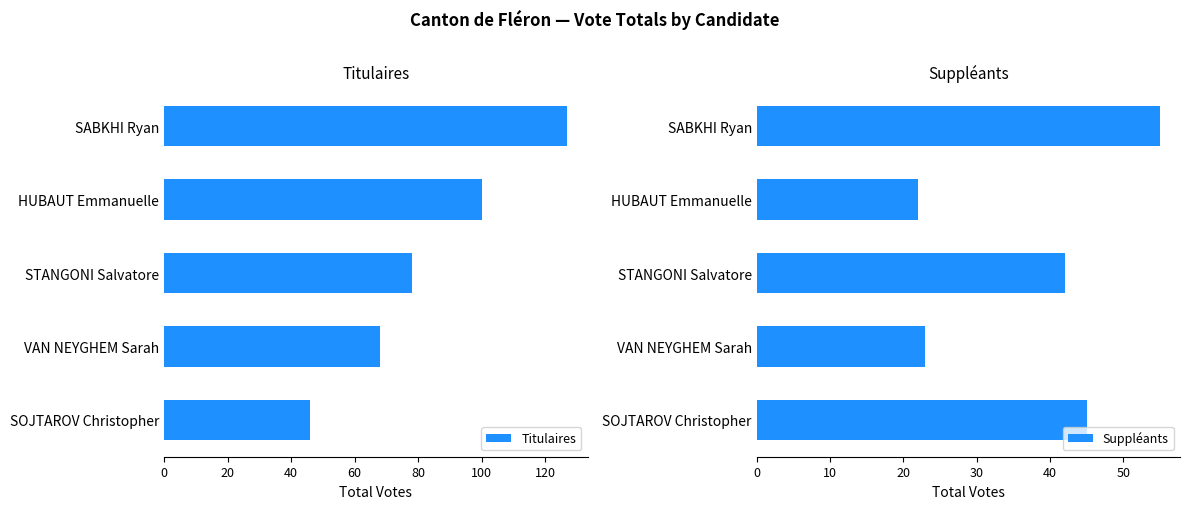

What are all the series names shown in the legend?

Titulaires, Suppléants